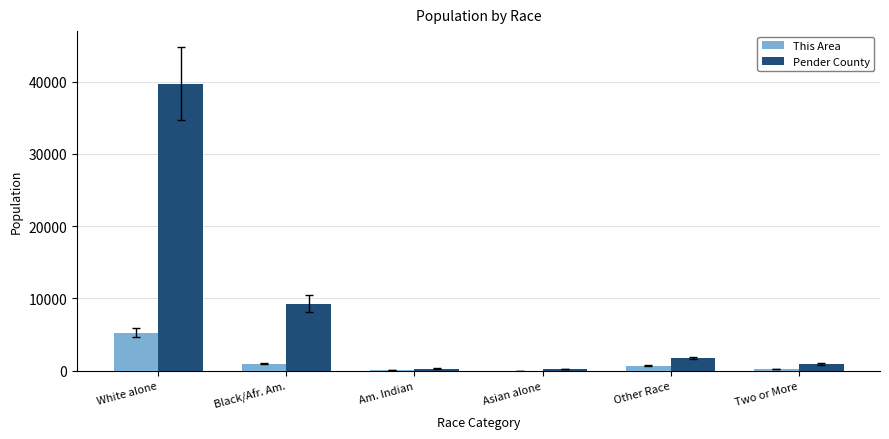

What is the highest value of the This Area series?

5283